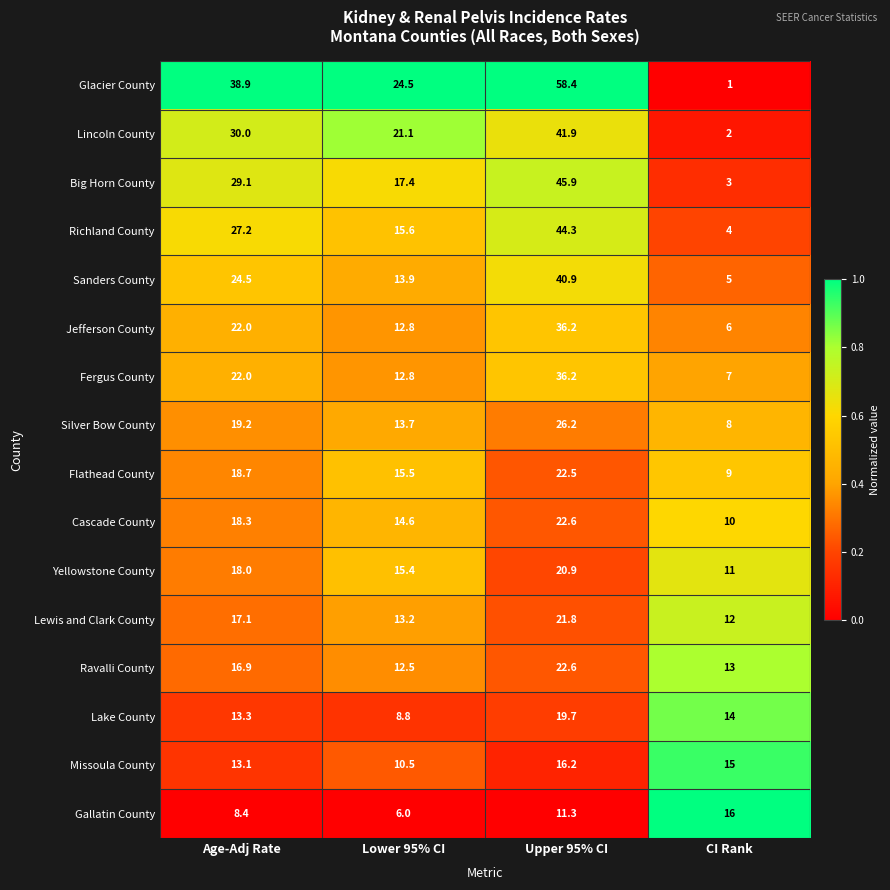

Count the number of data series in this chart.

16